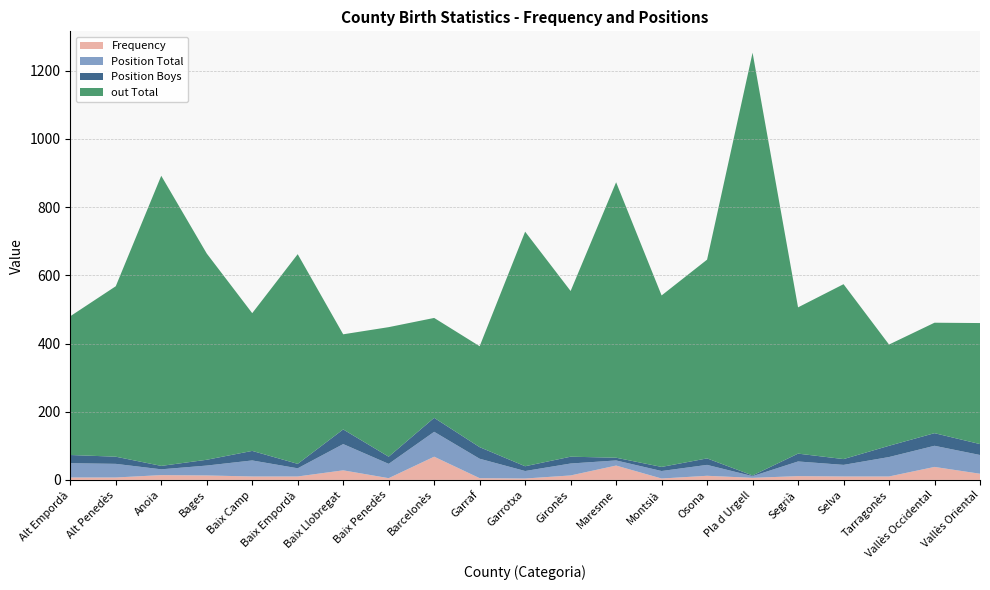

Reading left to right, what are all the values shown in this chart?

Frequency: 7	7	14	13	10	10	28	5	68	5	4	13	42	4	12	6	11	10	10	38	18
Position Total: 42	40	17	29	47	24	77	42	73	57	22	35	15	22	32	5	43	34	57	62	55
Position Boys: 24	21	10	17	28	13	43	21	41	34	14	20	8	12	19	2	23	17	33	37	32
out Total: 407	500	851	605	404	615	279	380	293	296	688	486	808	503	583	1240	429	513	297	324	355